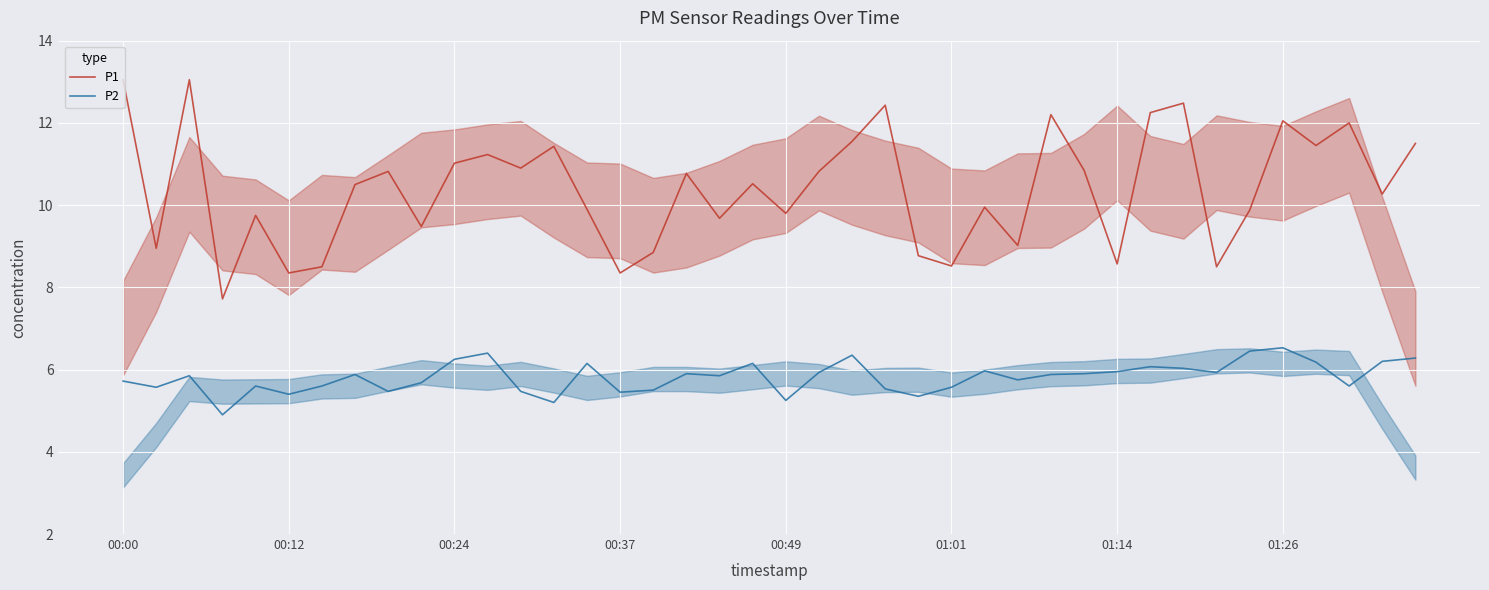

What is the highest value of the P2 series?

6.5